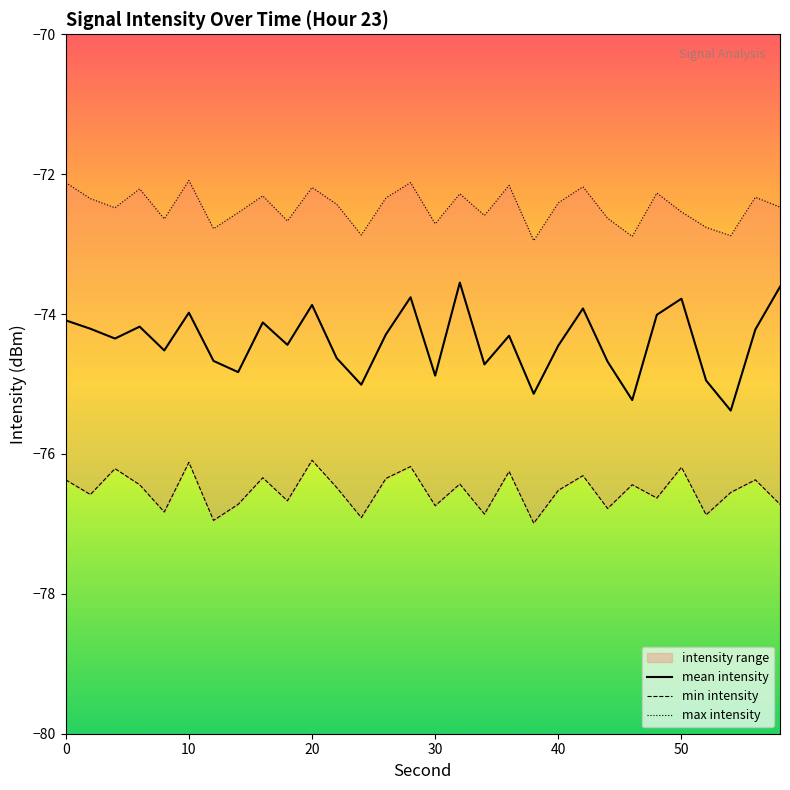

Is it true that mean intensity equals -74.9 at 30?

True